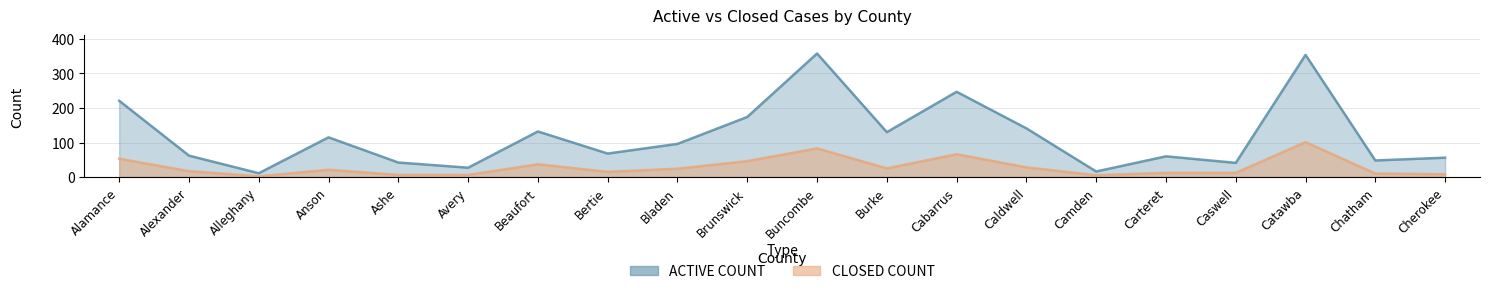

What is the sum of the ACTIVE COUNT values at Bertie and Alleghany?

79